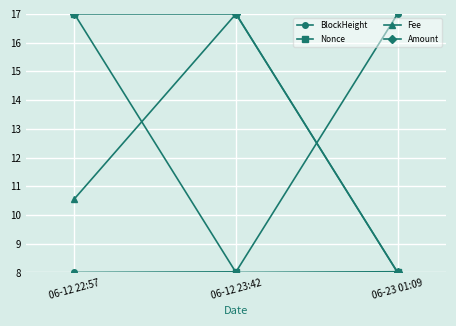

Which series changed the most between 06-12 22:57 and 06-12 23:42?

Nonce